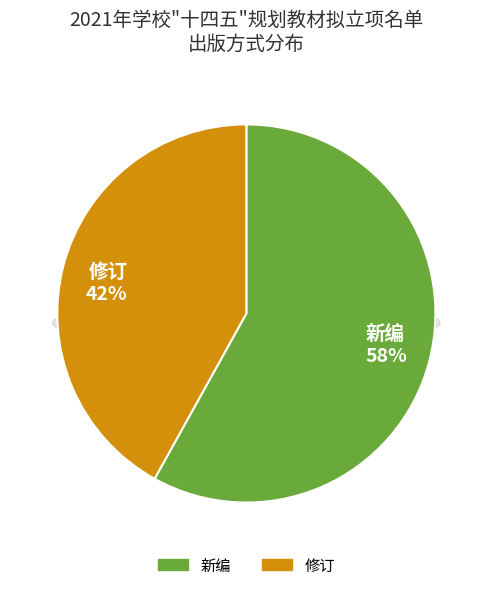

How many segments does this pie chart have?

2